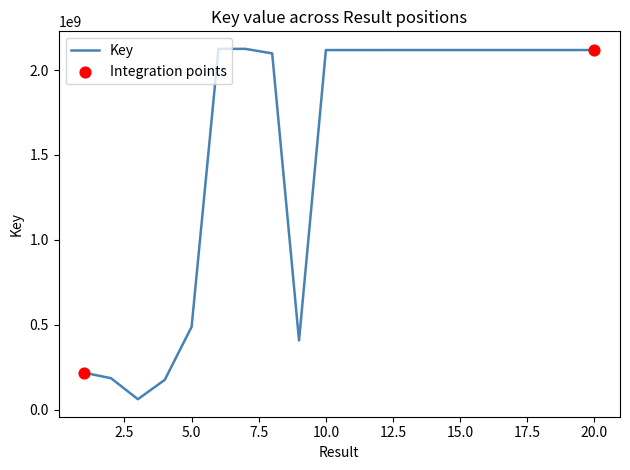

What is the difference between the maximum and minimum values?

2063513683